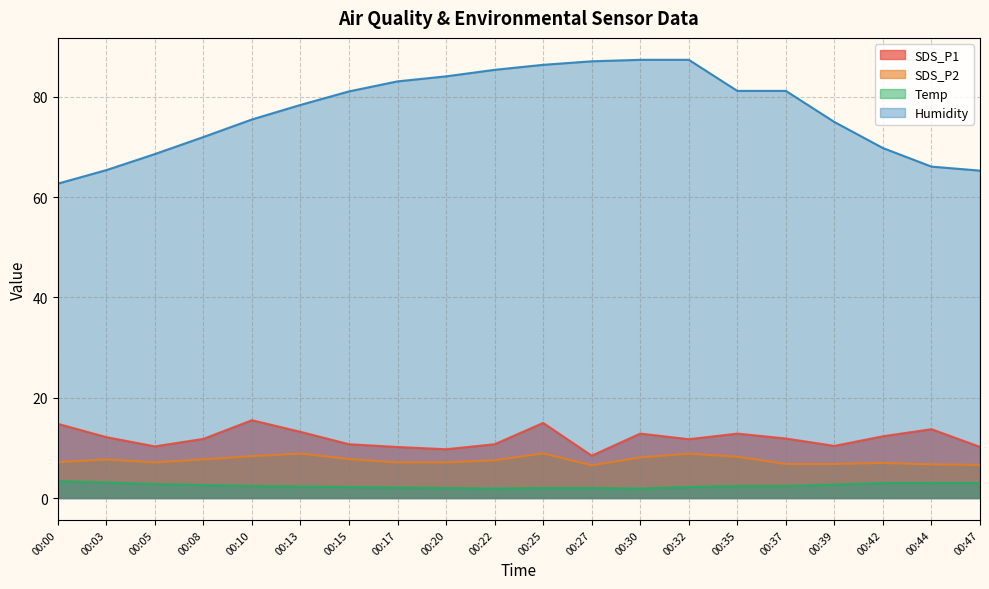

Where is the first local minimum for Temp?

00:22